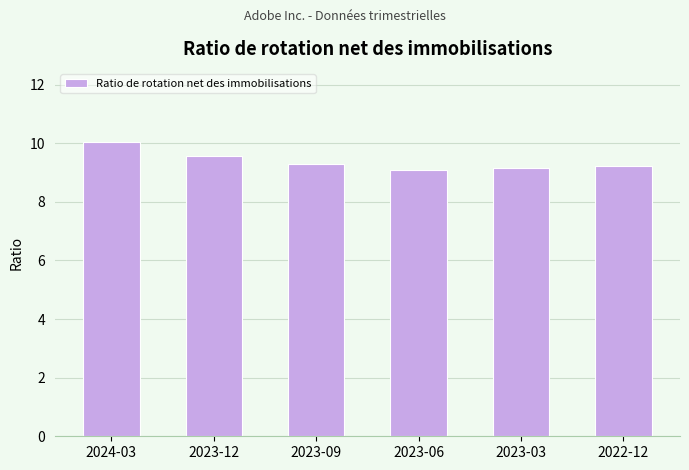

What is the label of the 4th bar from the right?

2023-09